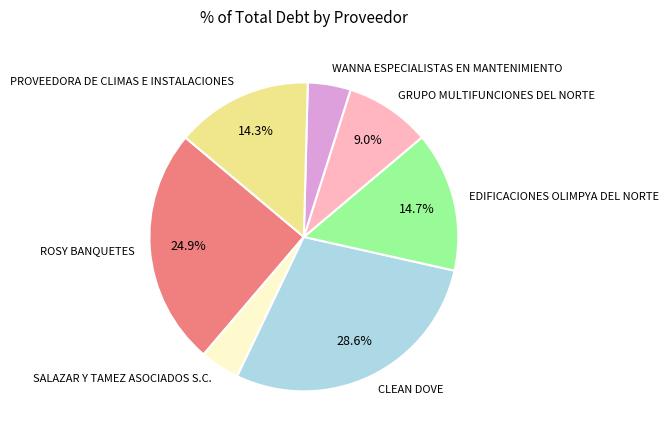

To the nearest percent, what is the combined percentage of EDIFICACIONES OLIMPYA DEL NORTE and CLEAN DOVE?

43%